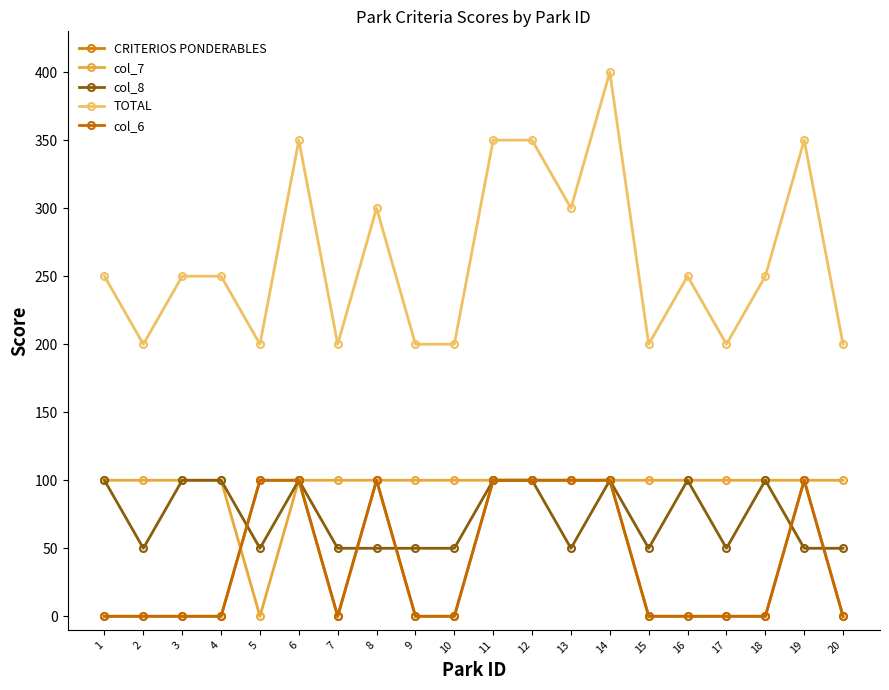

Does the chart have visible grid lines?

No